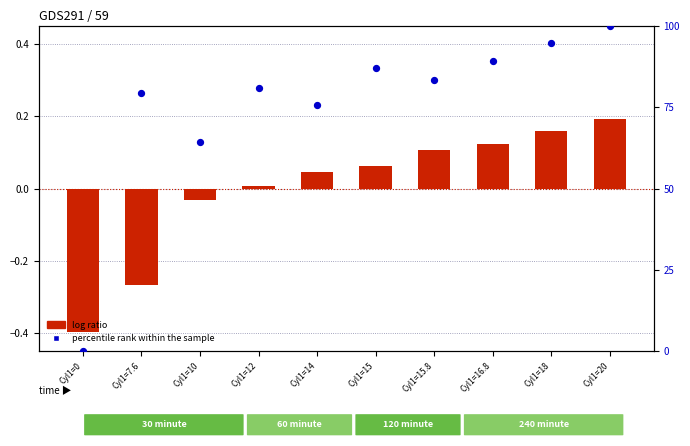

At which category is the sum across all series the highest?

Cyl1=20